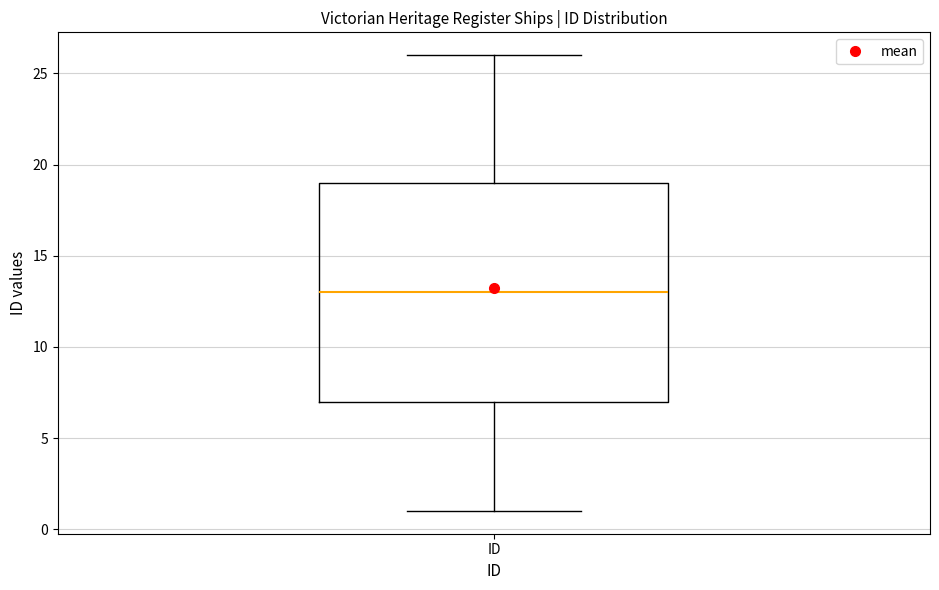

Transcribe this box plot: give where the median line is, the range the box spans, and where the two whiskers end, as read against the y-axis. The values are not printed on the chart, so give them approximately, as read against the axis.

median 13, box 7 to 19, whiskers 1 to 26